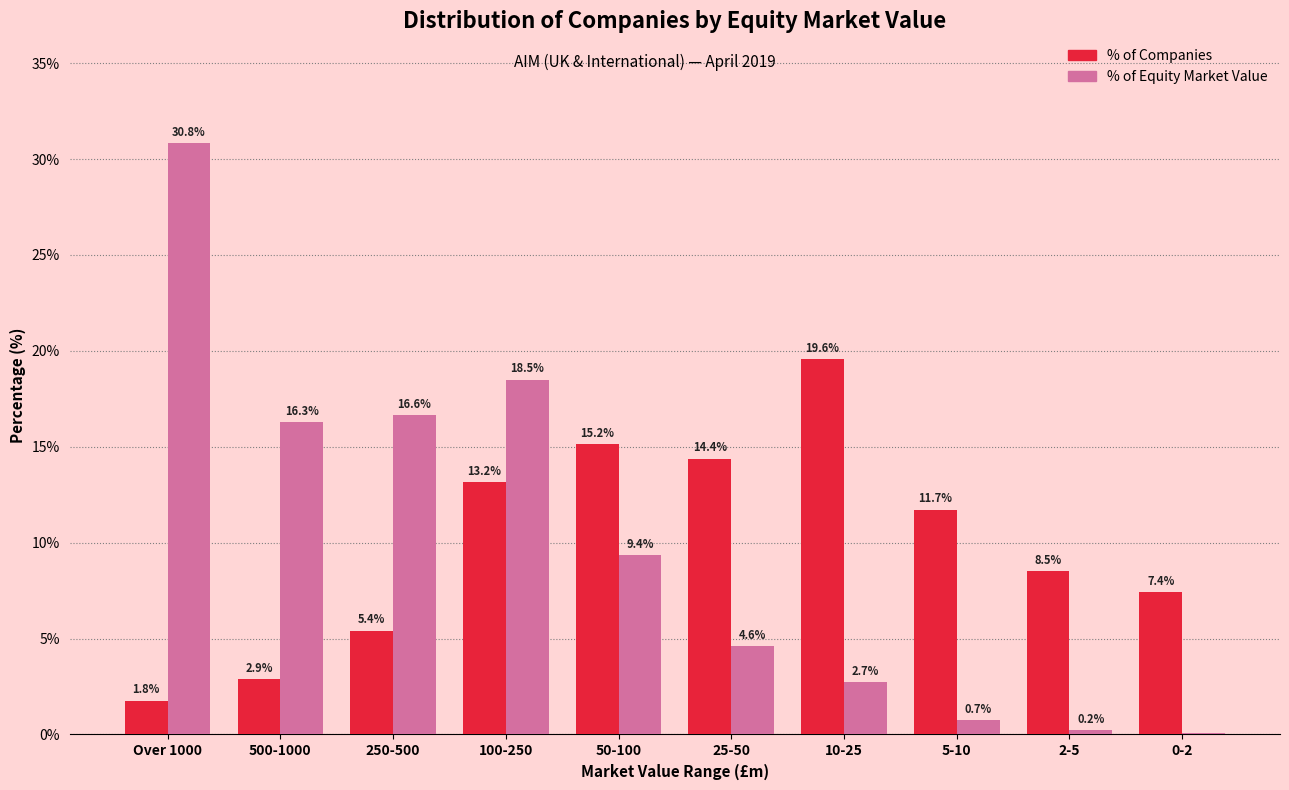

Is it true that % of Companies equals 1.2 at 500-1000?

False